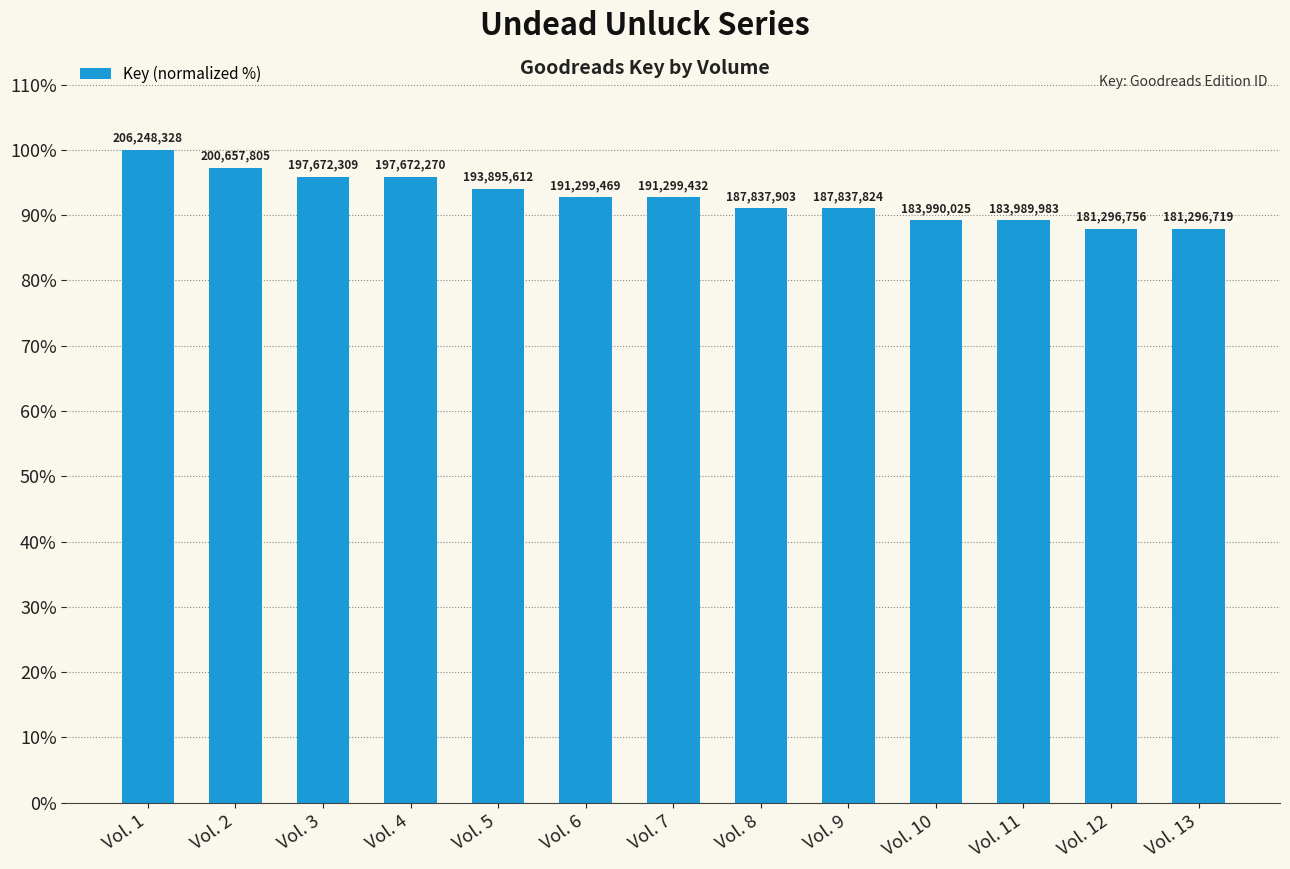

True or false: the data shows 100.0 at Vol. 1.

True